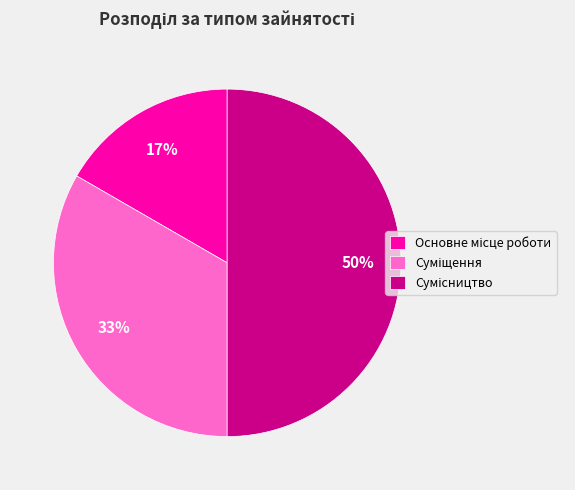

To the nearest percent, what is the average slice percentage?

33%